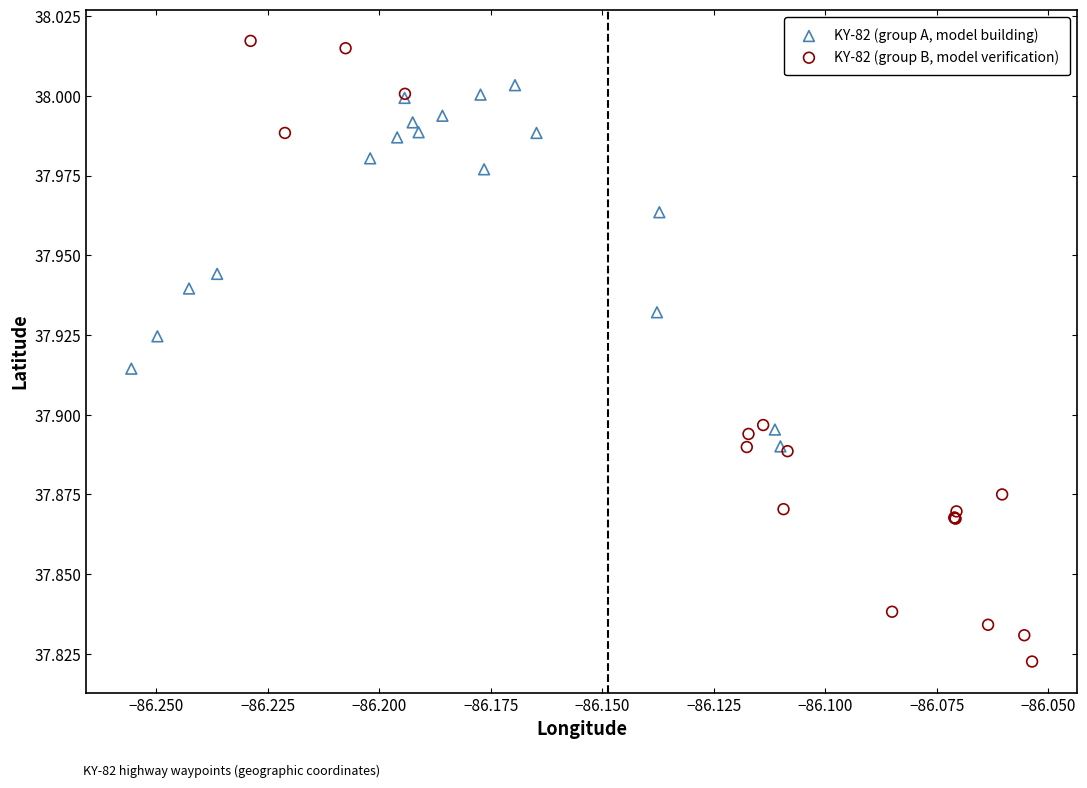

What are all the series names shown in the legend?

KY-82 (group A, model building), KY-82 (group B, model verification)